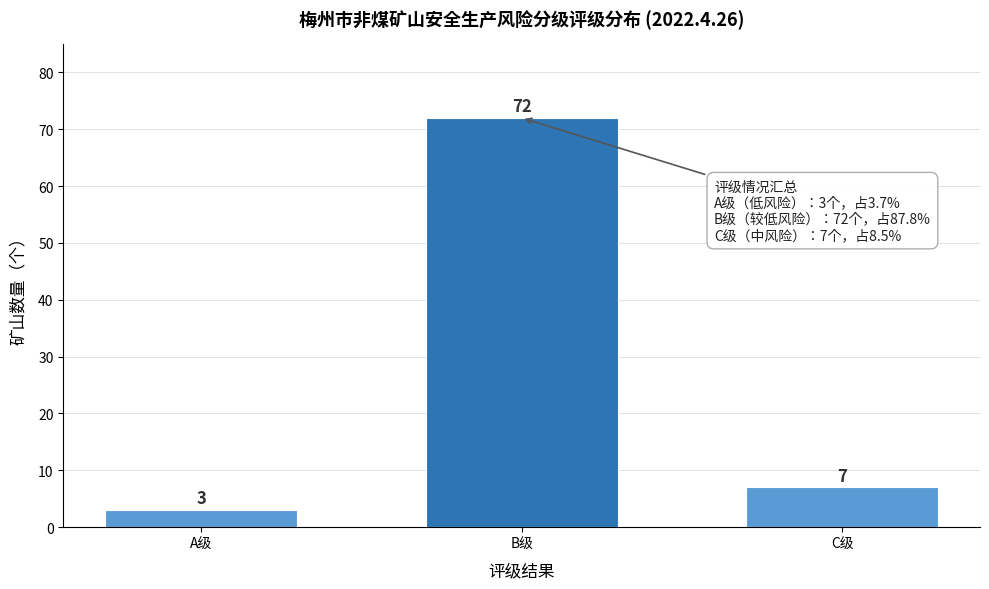

Reading right to left, list all the values displayed in this chart.

C级=7	B级=72	A级=3